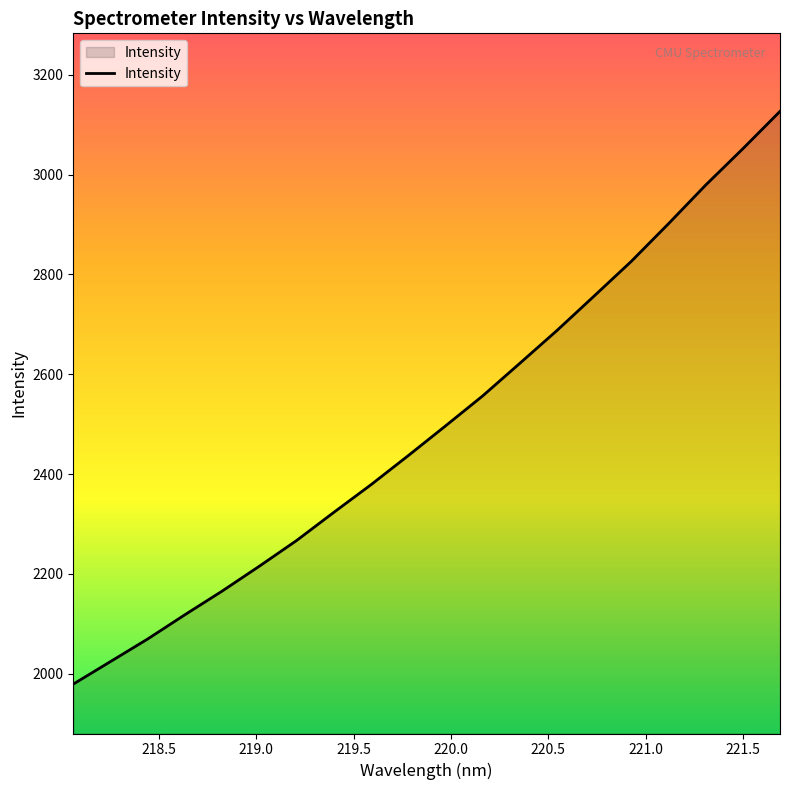

What is the smallest value displayed?

1979.2